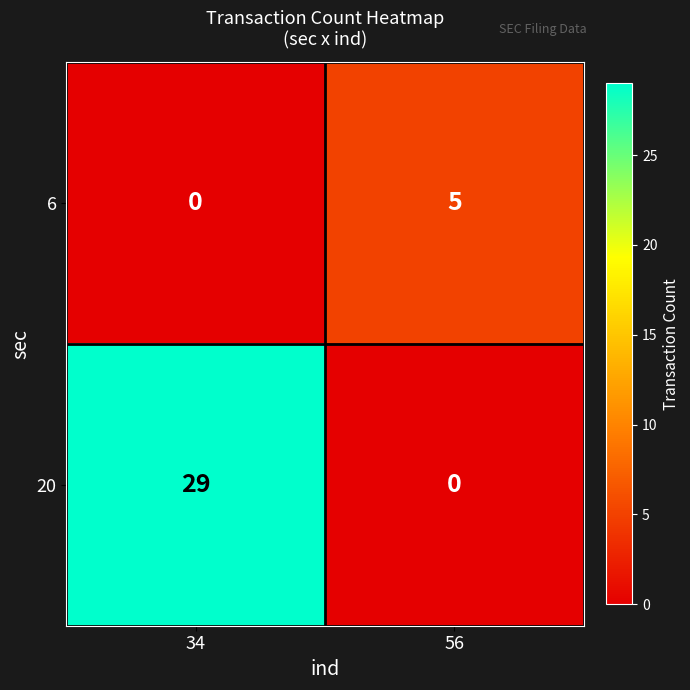

What is the difference between the 6 values at 56 and 34?

5